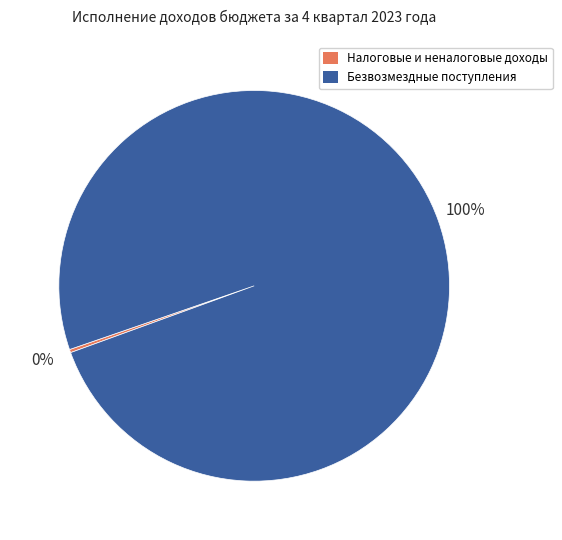

Which slice is the largest?

Безвозмездные поступления